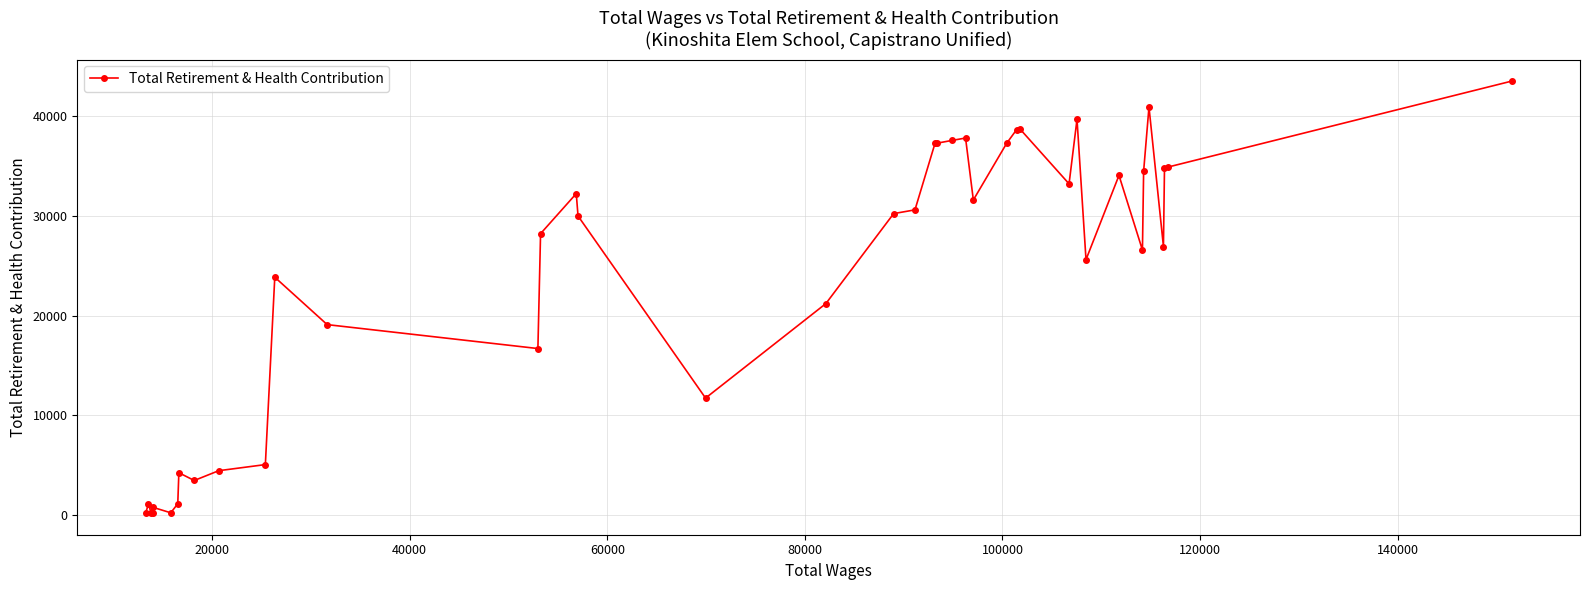

What is the maximum value shown in the chart?

43553